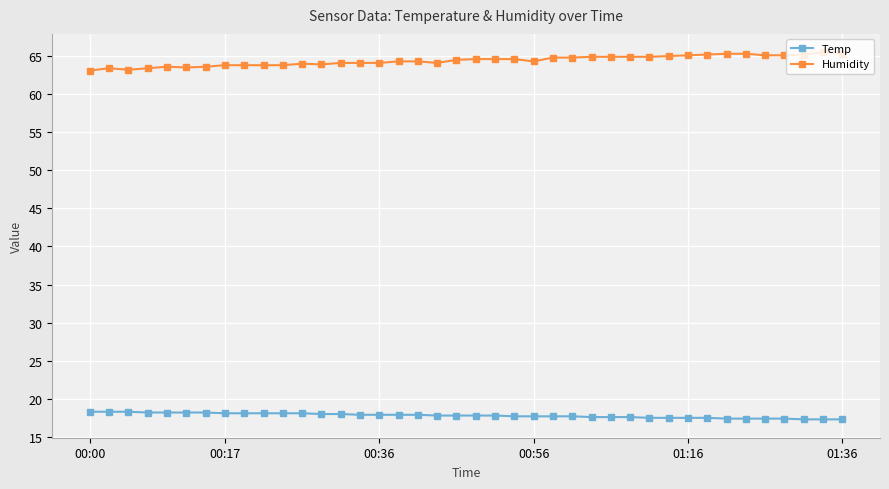

List the series in order of their peak value, lowest first.

Temp, Humidity